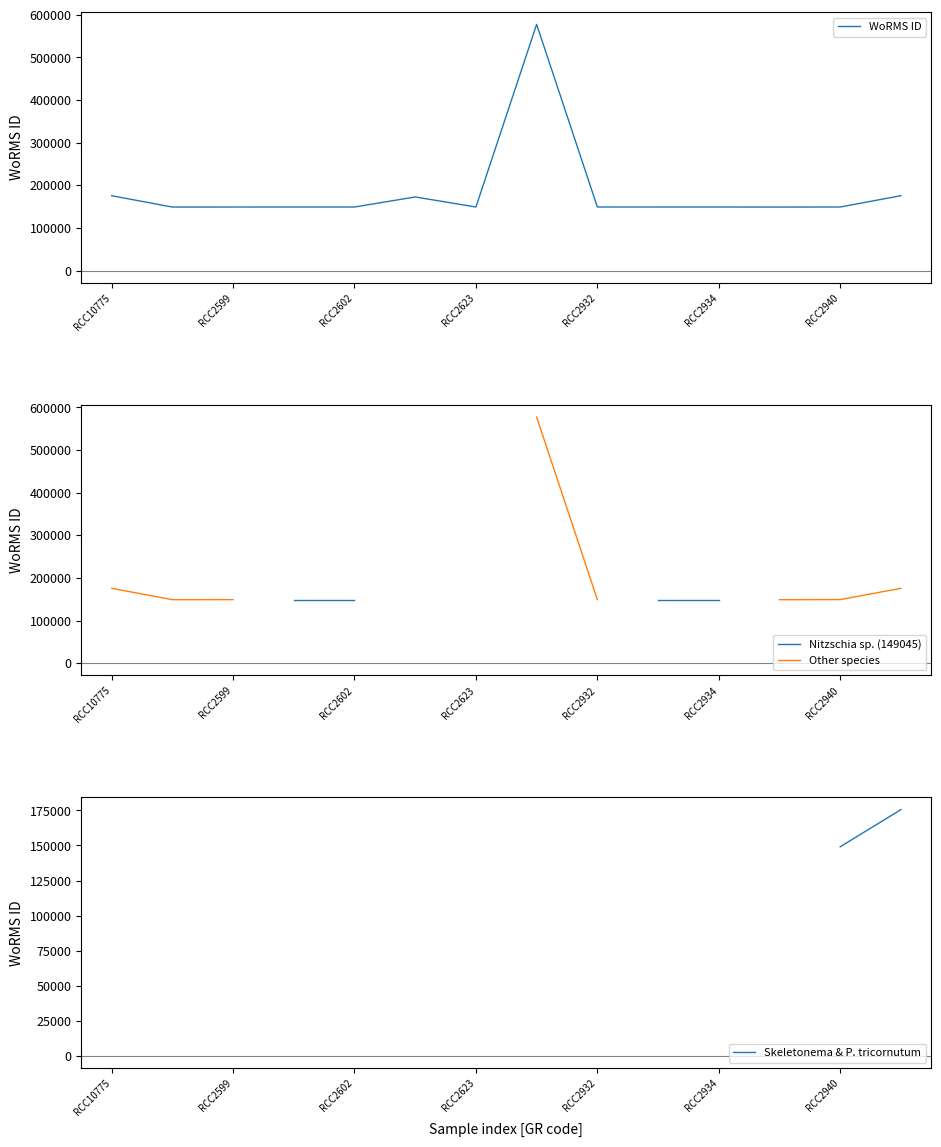

True or false: Nitzschia sp. (149045) and Skeletonema & P. tricornutum intersect in this chart.

False